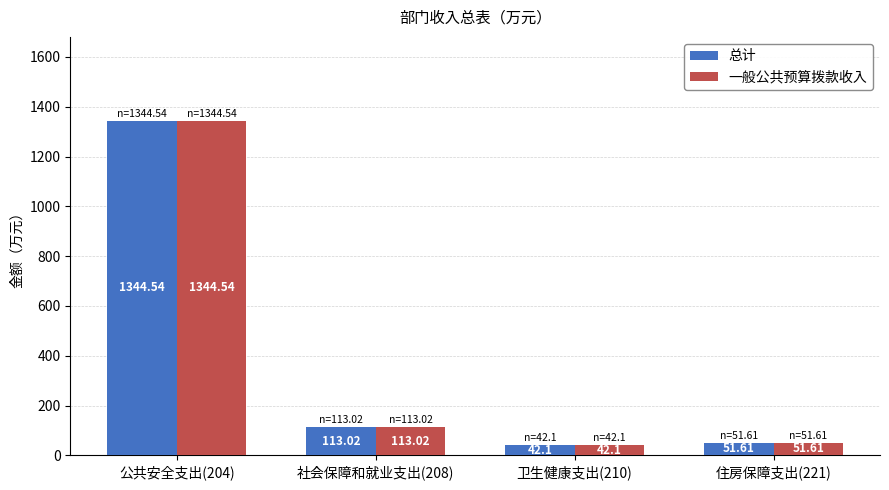

What is the difference between the maximum and minimum values in the 总计 series?

1302.4